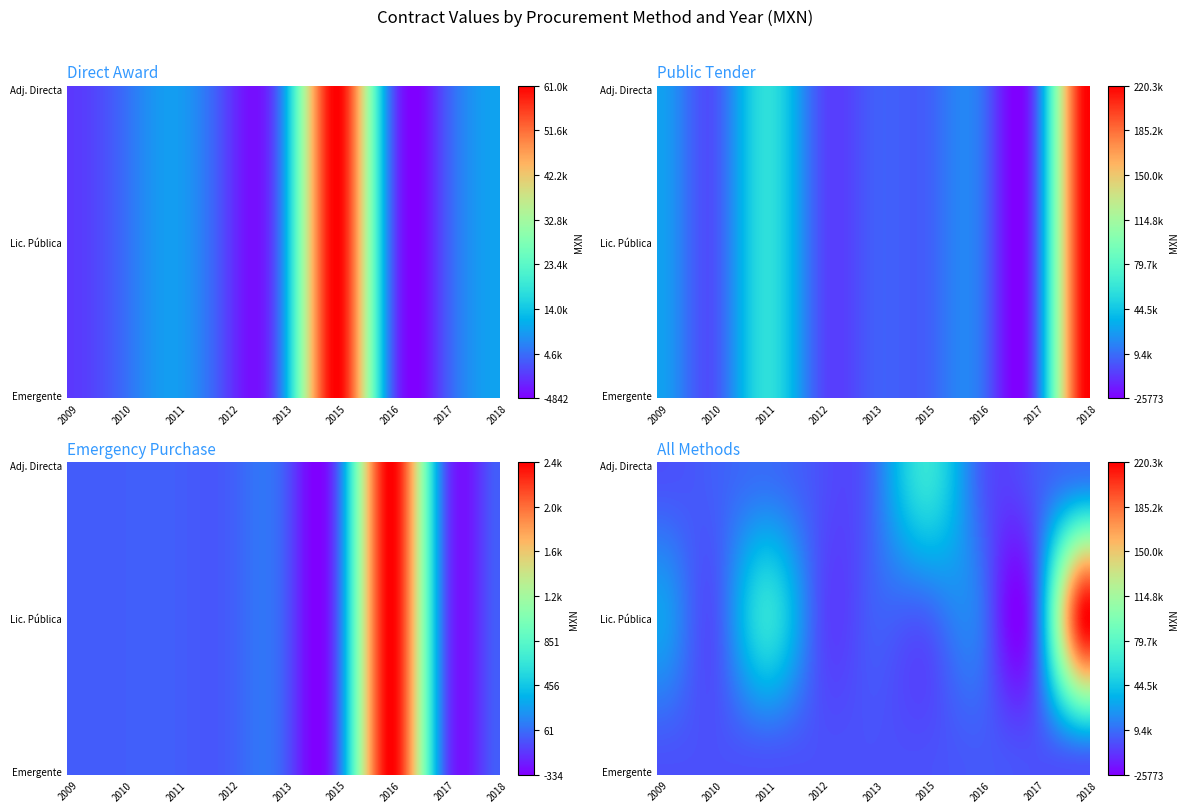

At which label does Licitación pública first exceed 4649?

2009